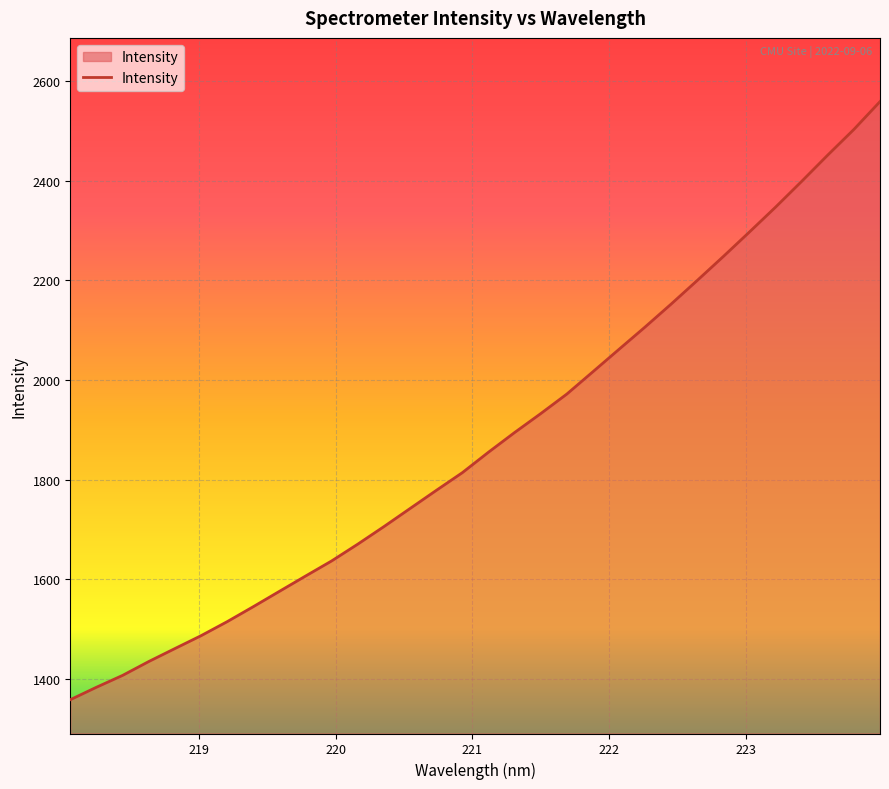

What is the maximum value shown in the chart?

2559.1